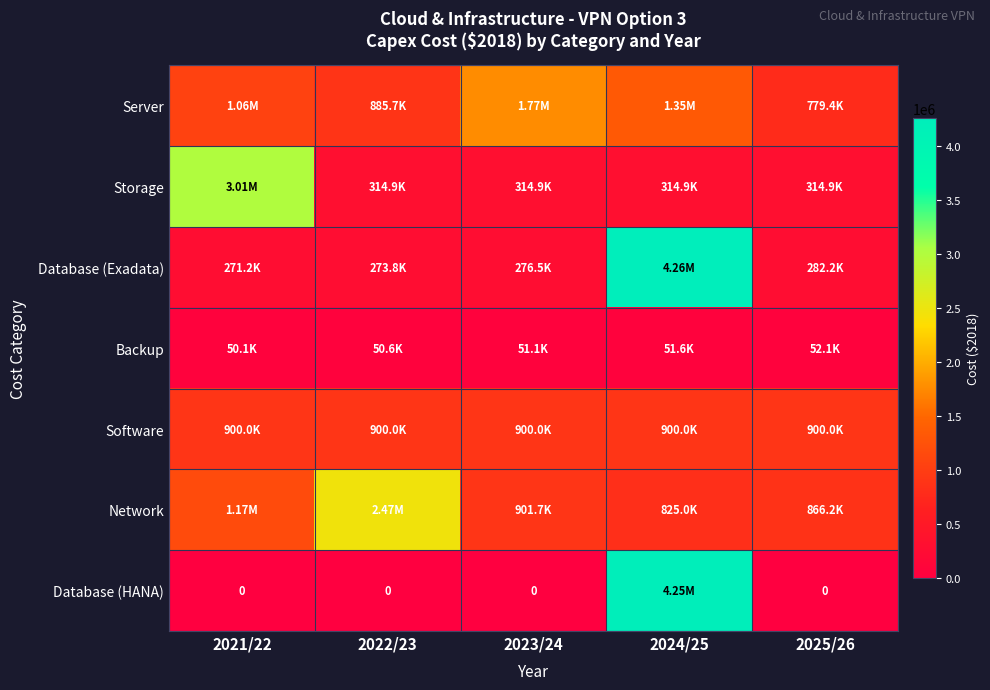

Which series changed the most between 2022/23 and 2023/24?

Network